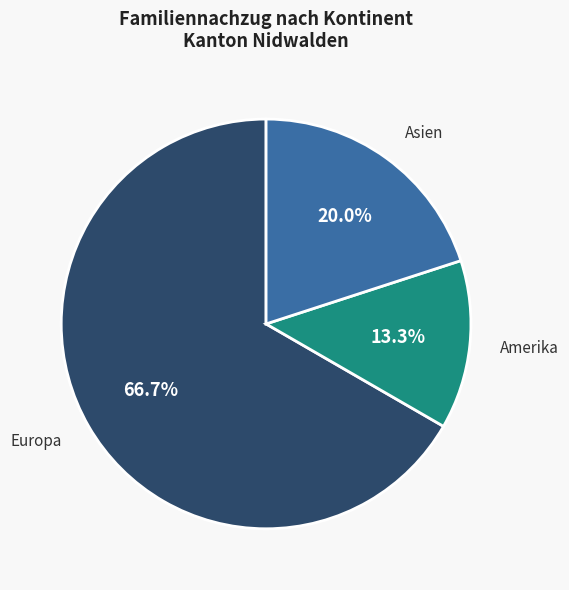

Is there a majority slice in this chart?

Yes